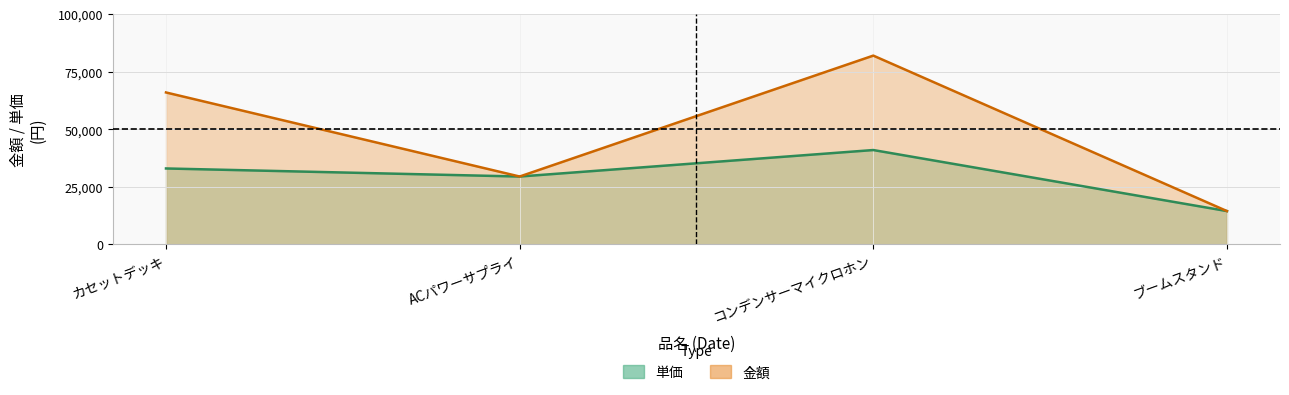

True or false: 単価 has a value of 11783 at ACパワーサプライ.

False